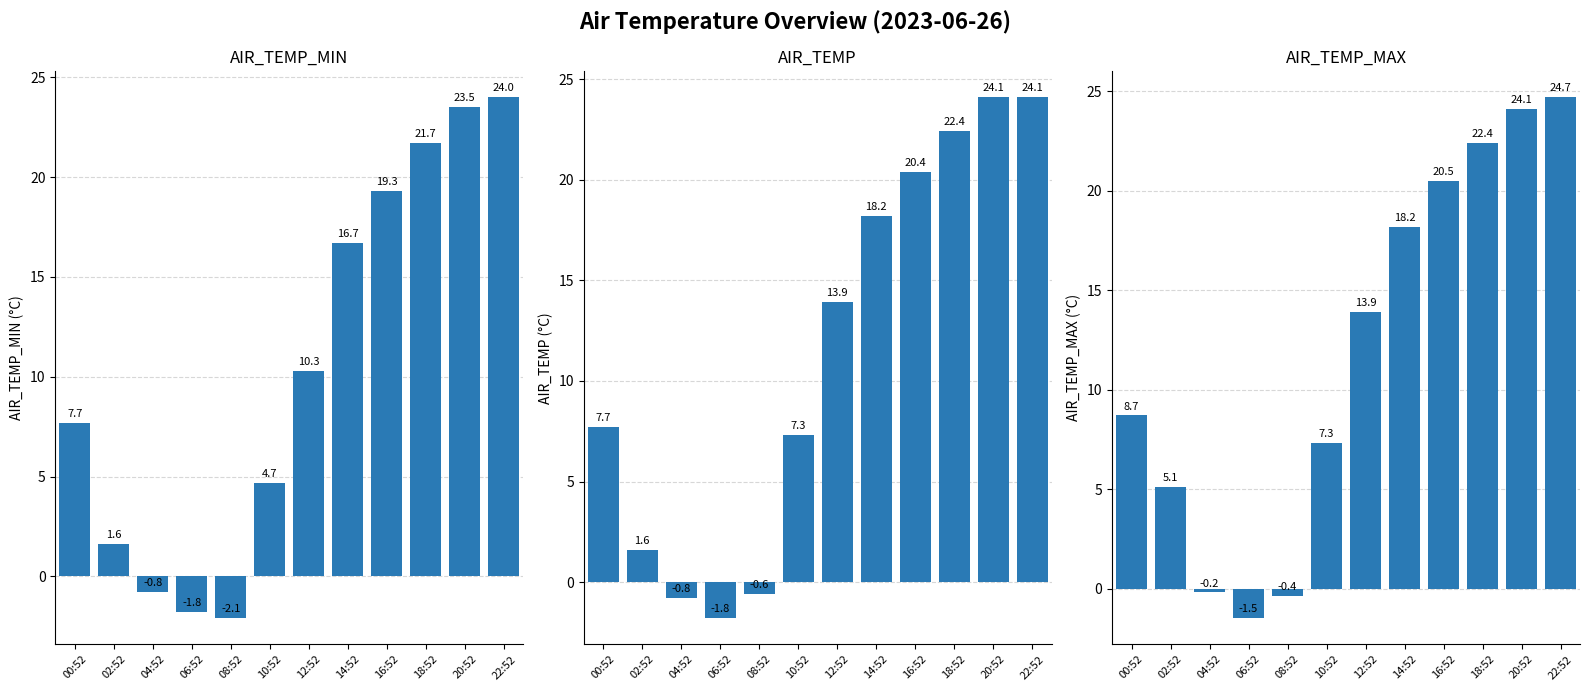

Which label corresponds to the smallest value in the chart?

08:52